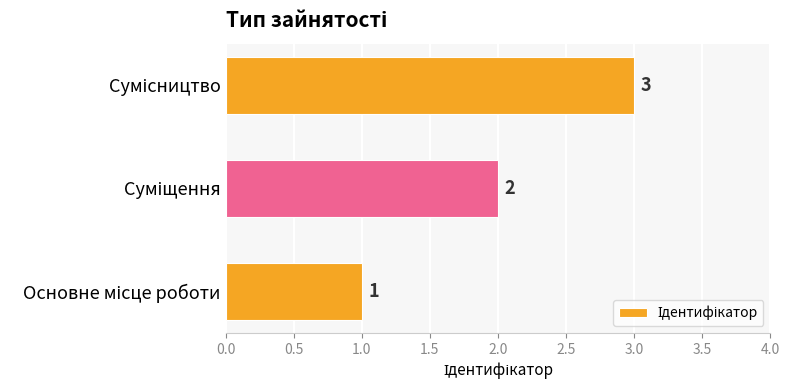

What is the sum of all values?

6